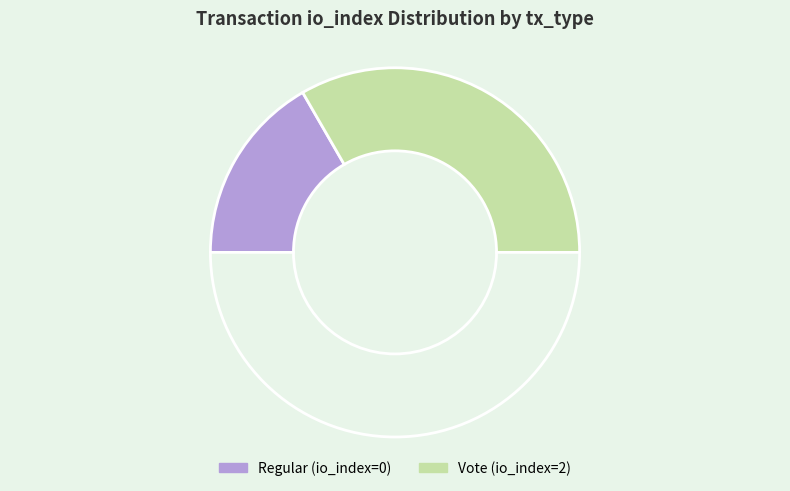

Is there any slice that represents more than half of the pie?

Yes